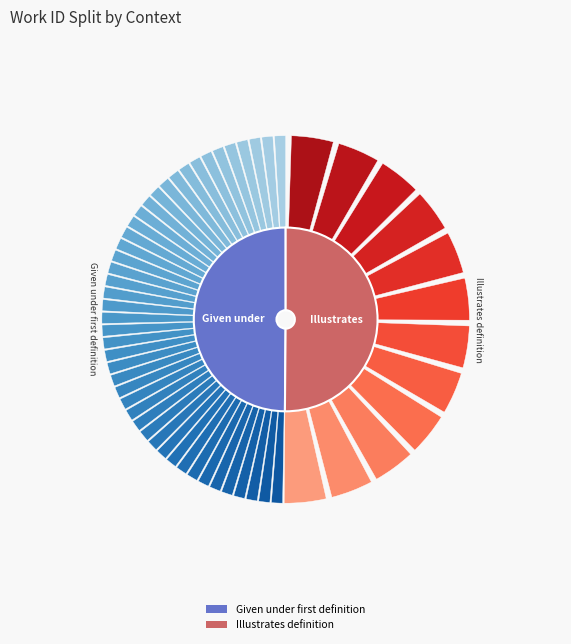

Rank the categories by value from highest to lowest.

Illustrates definition, Given under first definition